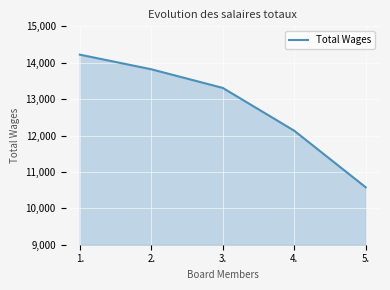

Rank the categories by value from lowest to highest.

5., 4., 3., 2., 1.